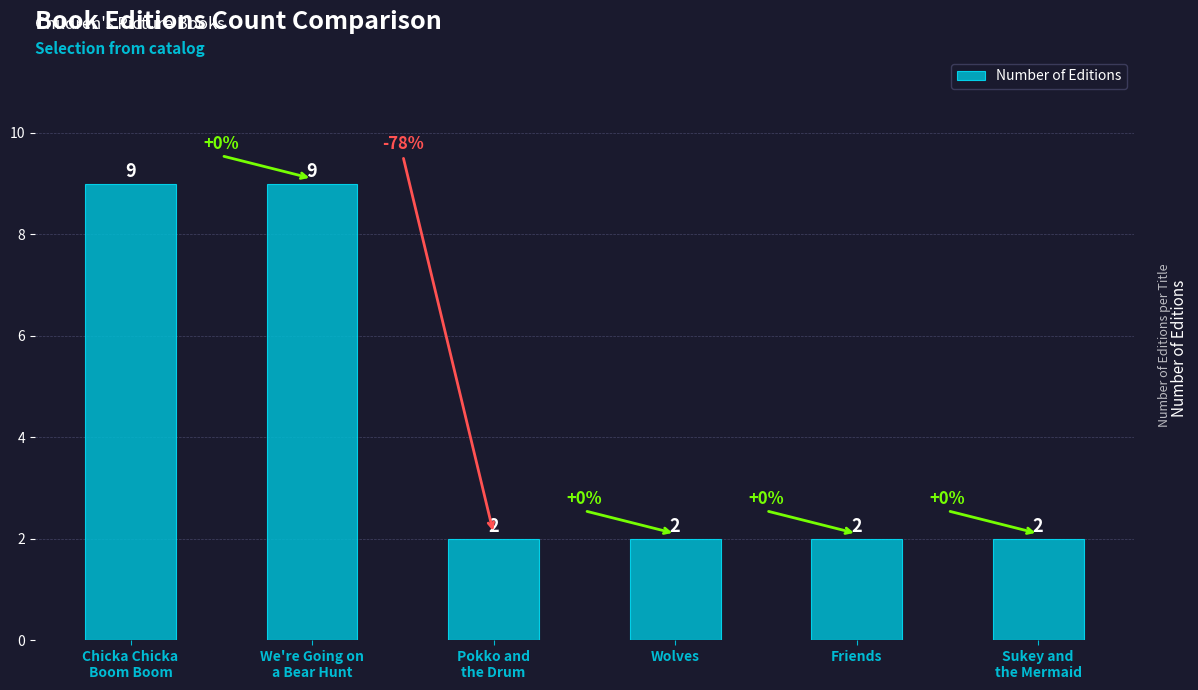

What is the greatest value displayed?

9